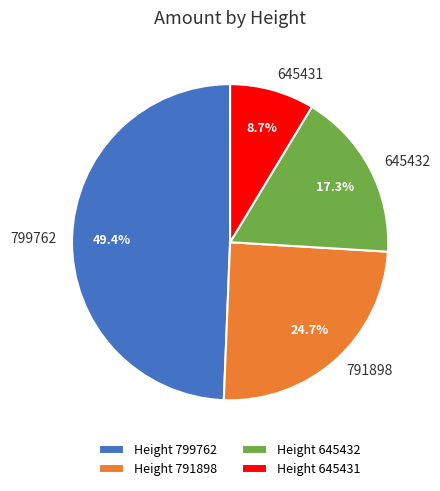

The 645431 slice represents 17% of the pie. True or false?

False